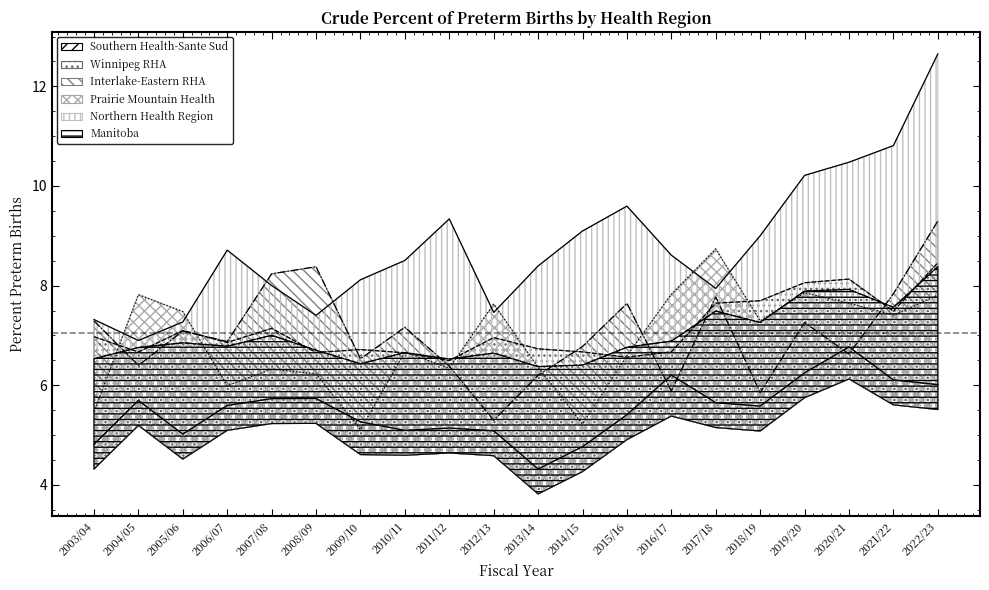

What position from the left is 2021/22?

19